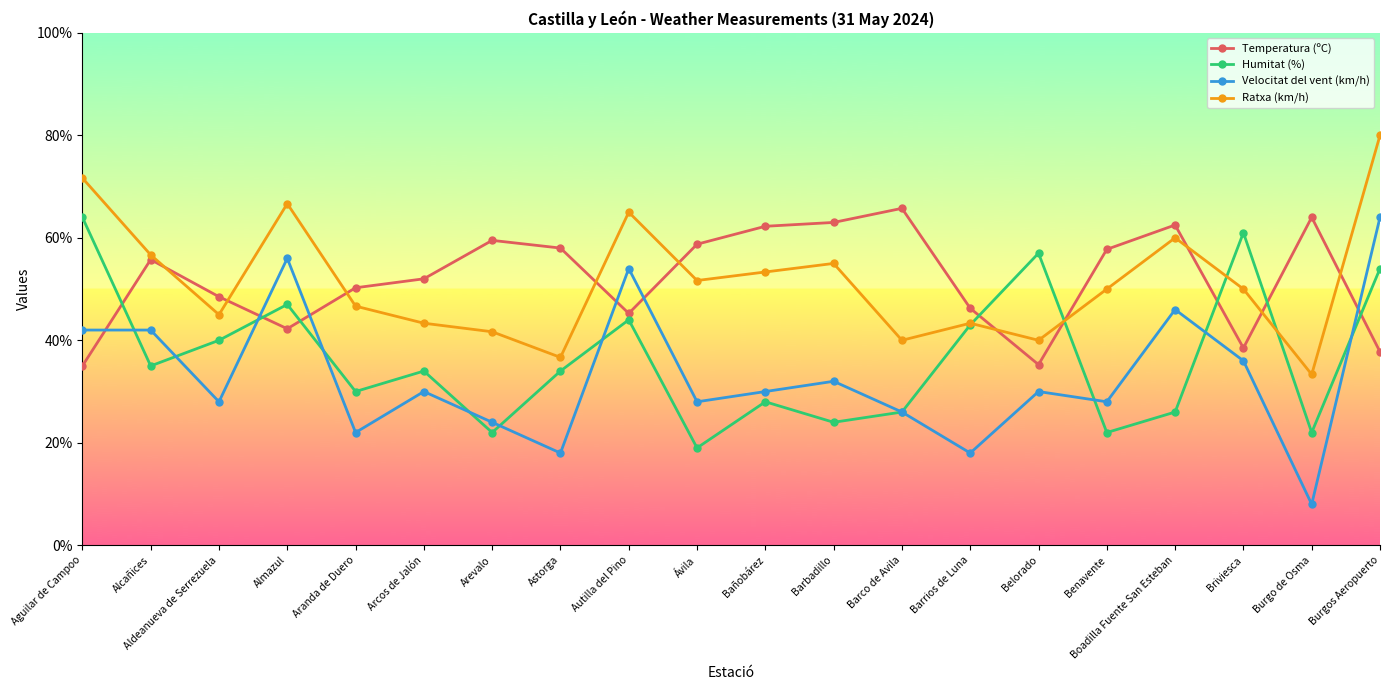

In Temperatura (ºC), how many points are lower than both neighbors (excluding endpoints)?

4